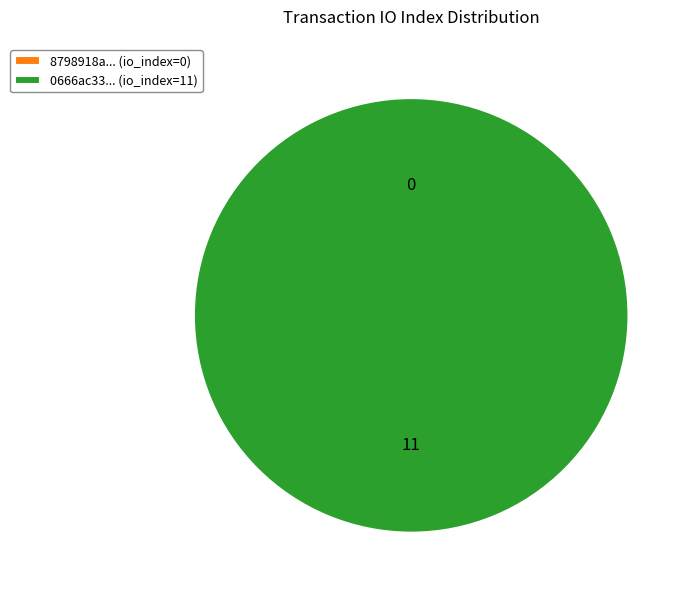

To the nearest percent, what percentage of the pie is tx_hash_1 (io_index=11)?

100%